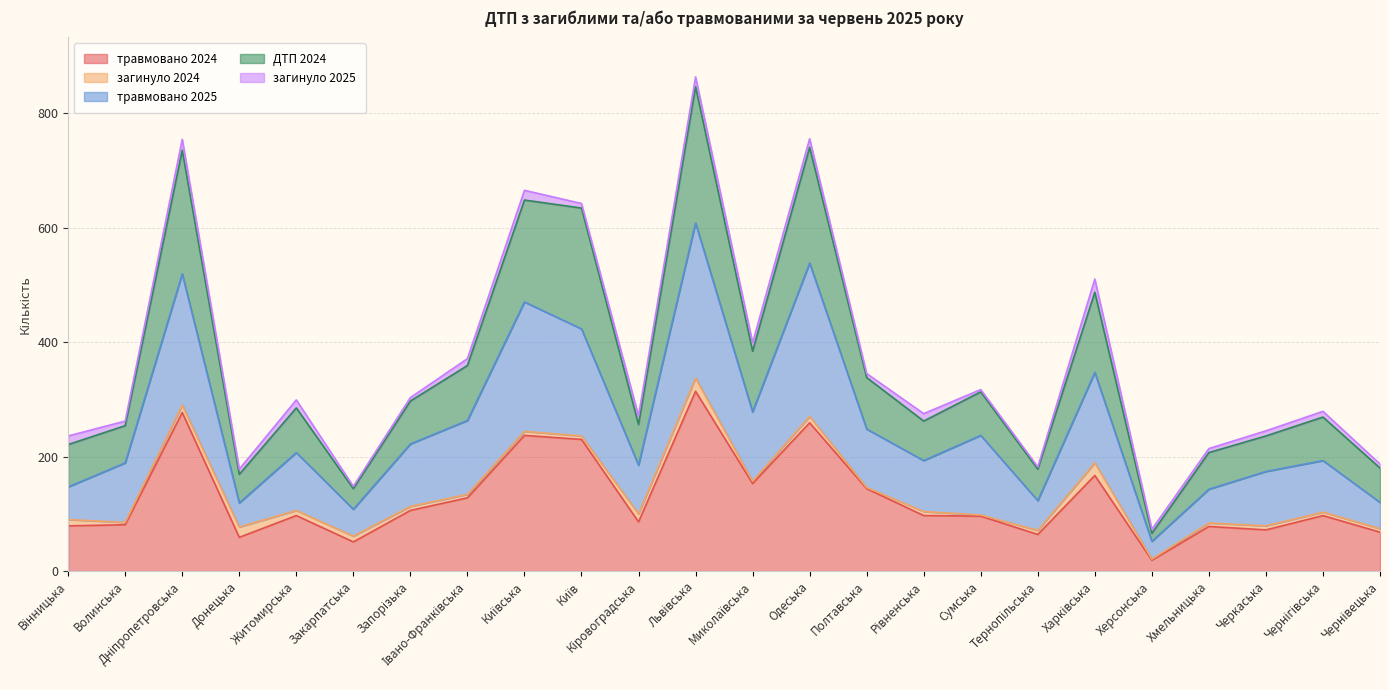

What is the minimum value for травмовано 2025?

52